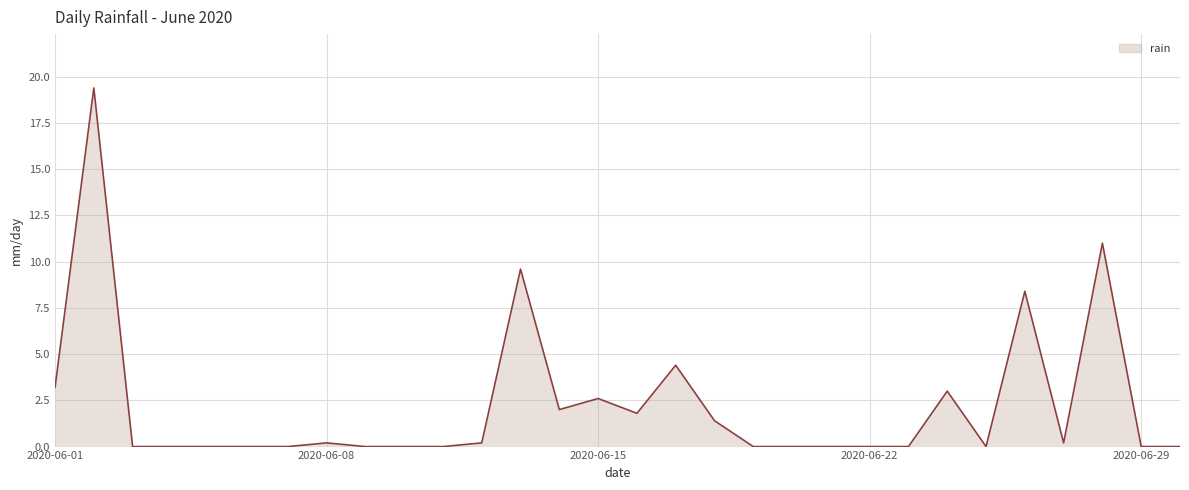

How many points are higher than both their immediate neighbors (excluding endpoints)?

8